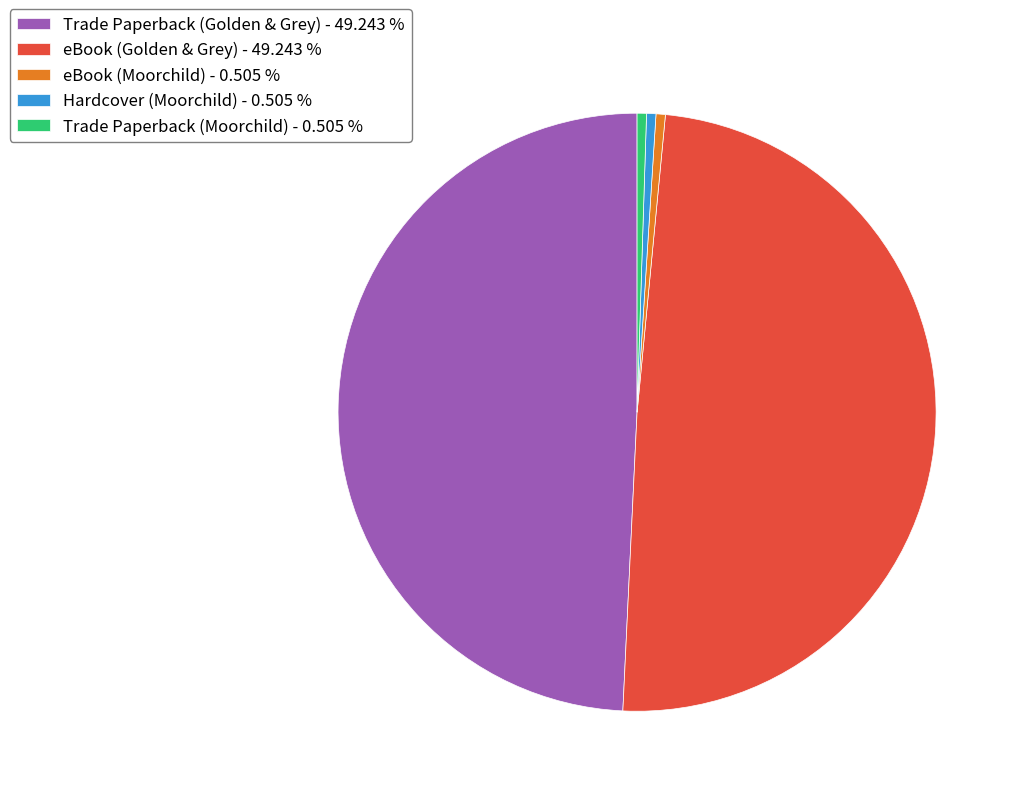

Is the sum of Hardcover (Moorchild) - 0.505 % and Trade Paperback (Moorchild) - 0.505 % greater than half?

No